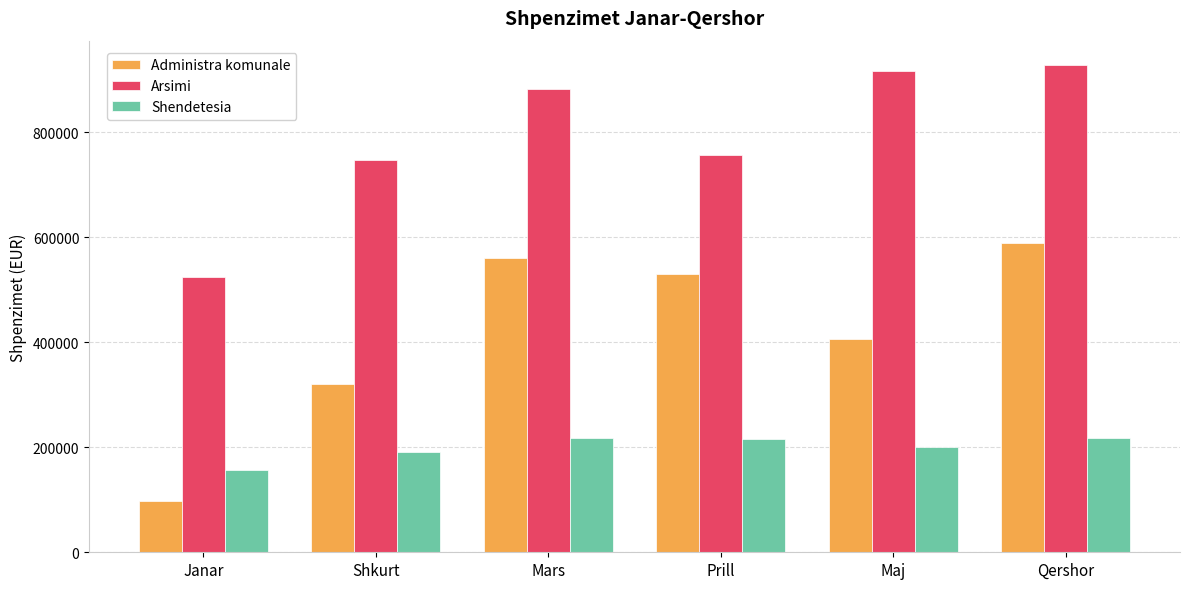

How many values in the Shendetesia series exceed 216646?

3